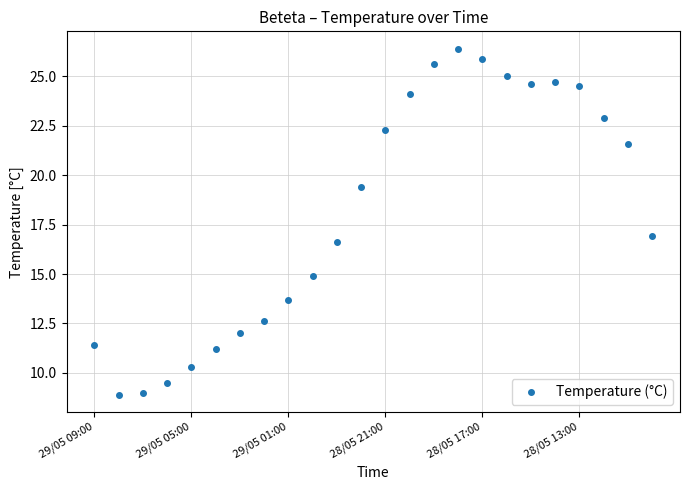

What is the value of the 19th point from the left?

24.6